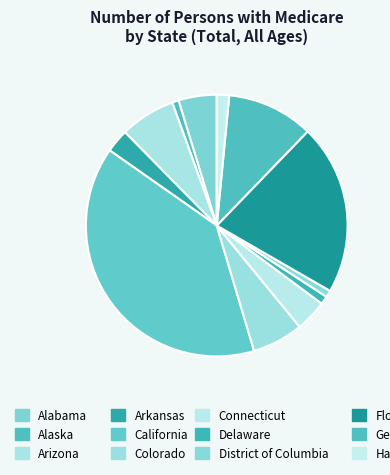

How many slices are in this pie chart?

12